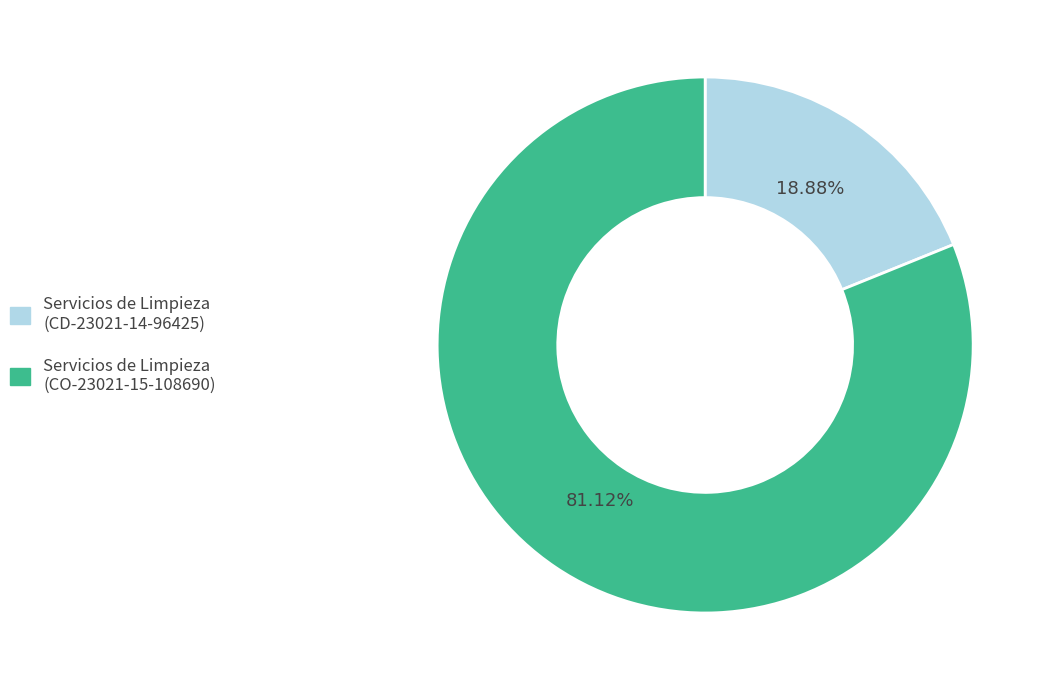

Does any single category account for the majority?

Yes